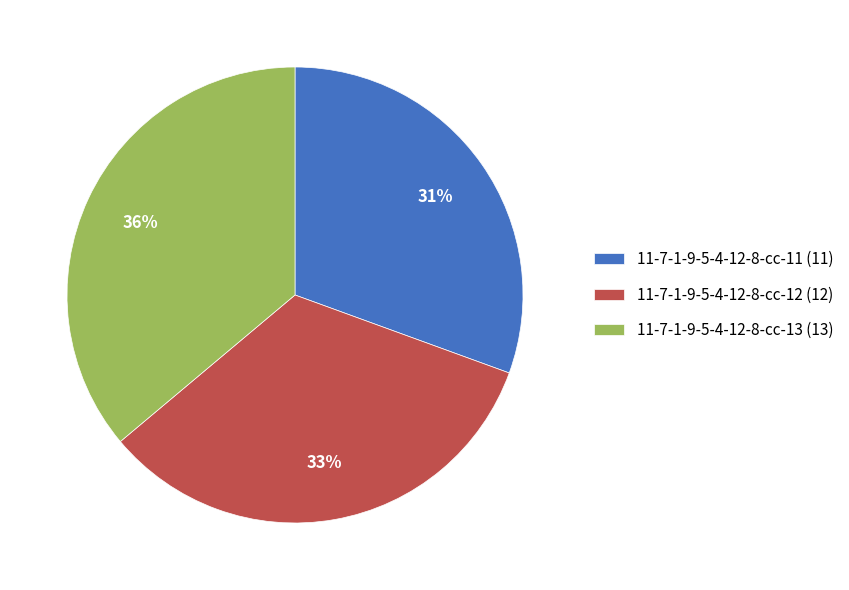

Does 11-7-1-9-5-4-12-8-cc-13 represent more than half of the total?

No